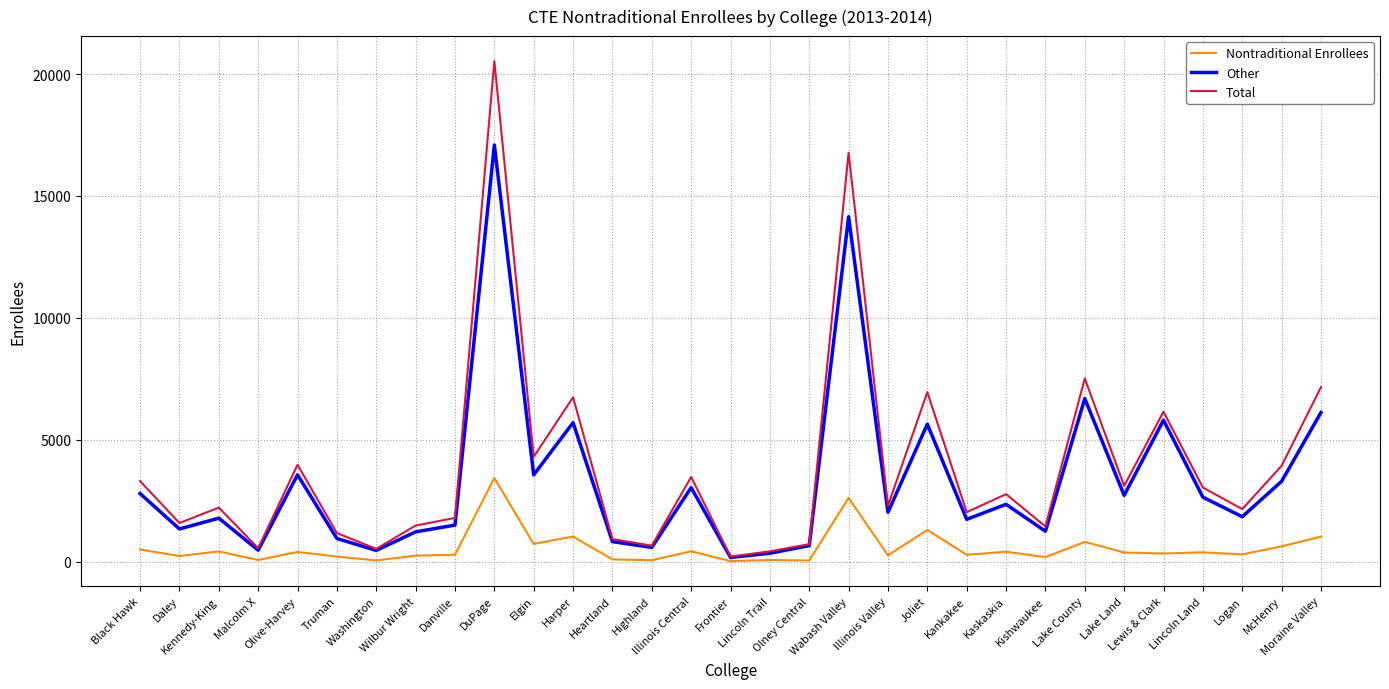

What are all the series names shown in the legend?

Nontraditional Enrollees, Other, Total